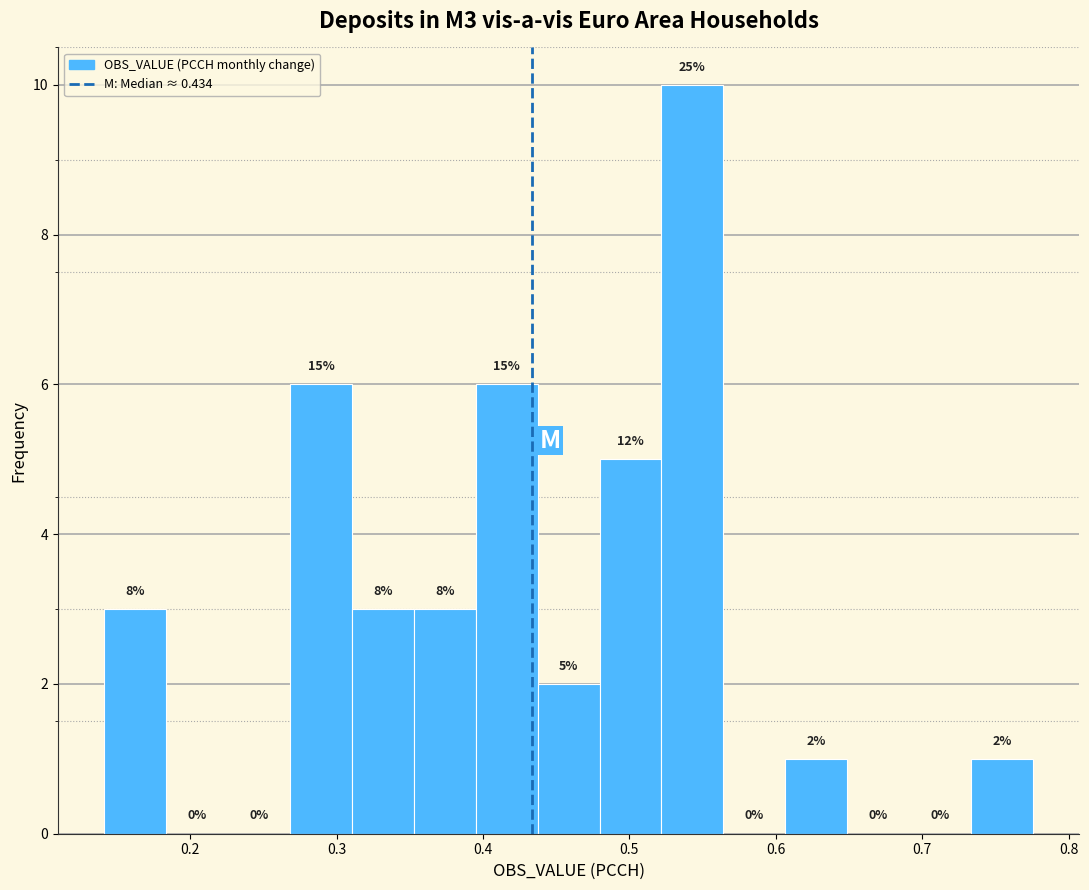

Which range on the x-axis has the tallest bar?

0.52 to 0.56